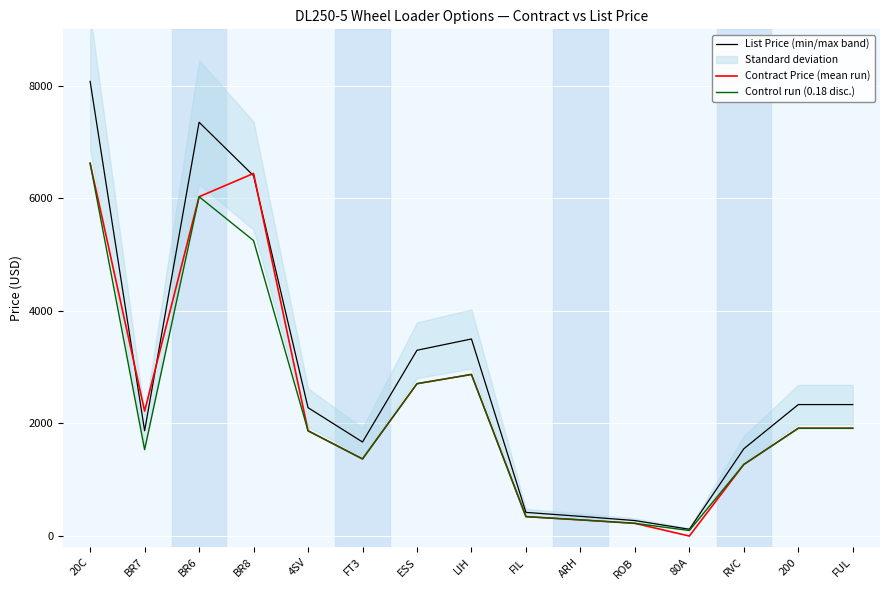

How many values in the Control run (0.18 disc.) series exceed 1869?

8